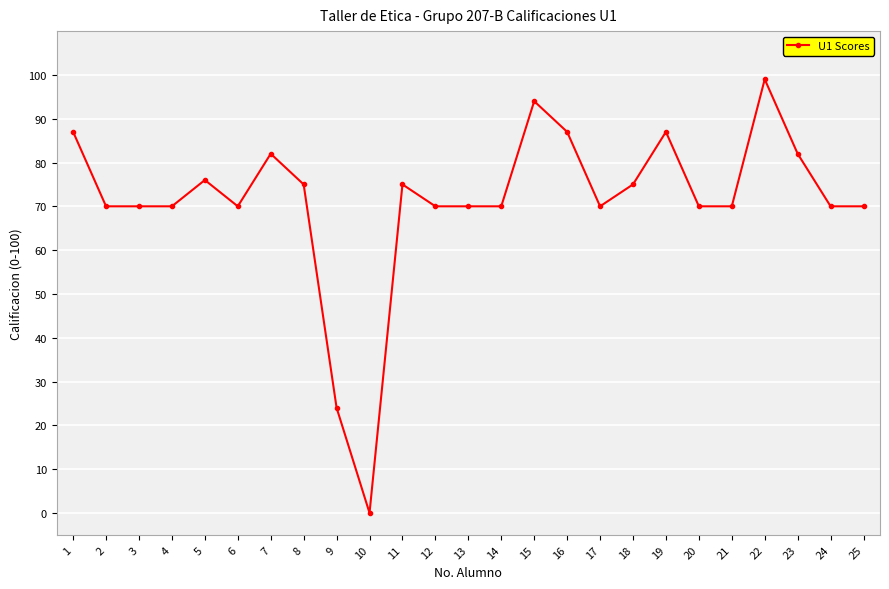

What is the change in value from 8 to 25?

-5